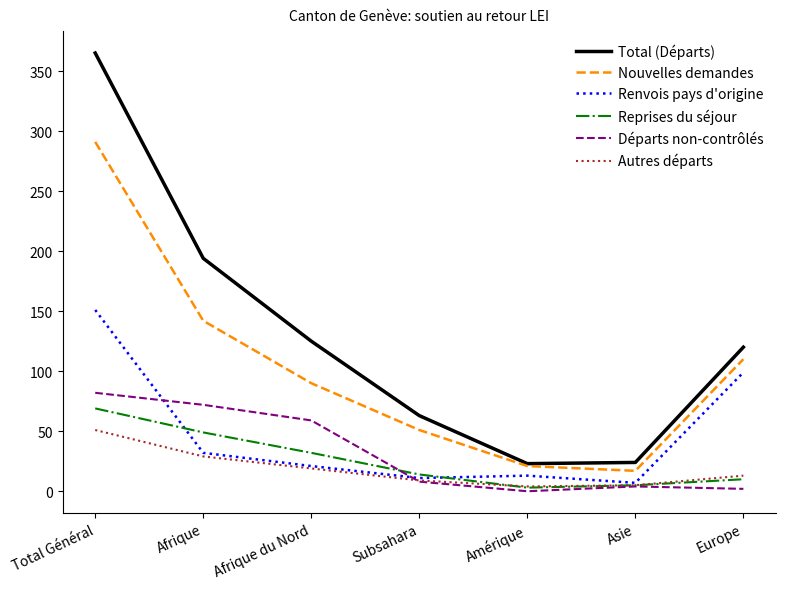

What are all the series names shown in the legend?

Total (Départs), Nouvelles demandes, Renvois pays d'origine, Reprises du séjour, Départs non-contrôlés, Autres départs